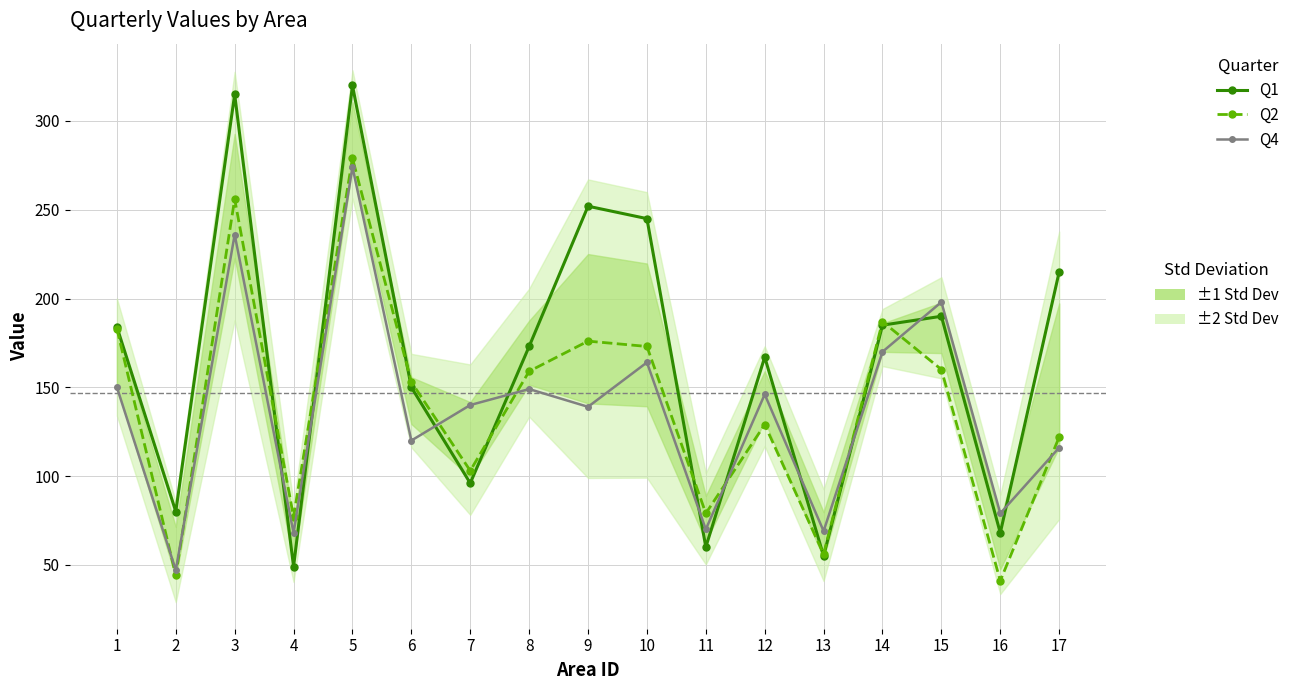

What is the value of the Q2 point at the 13th from the left?

56